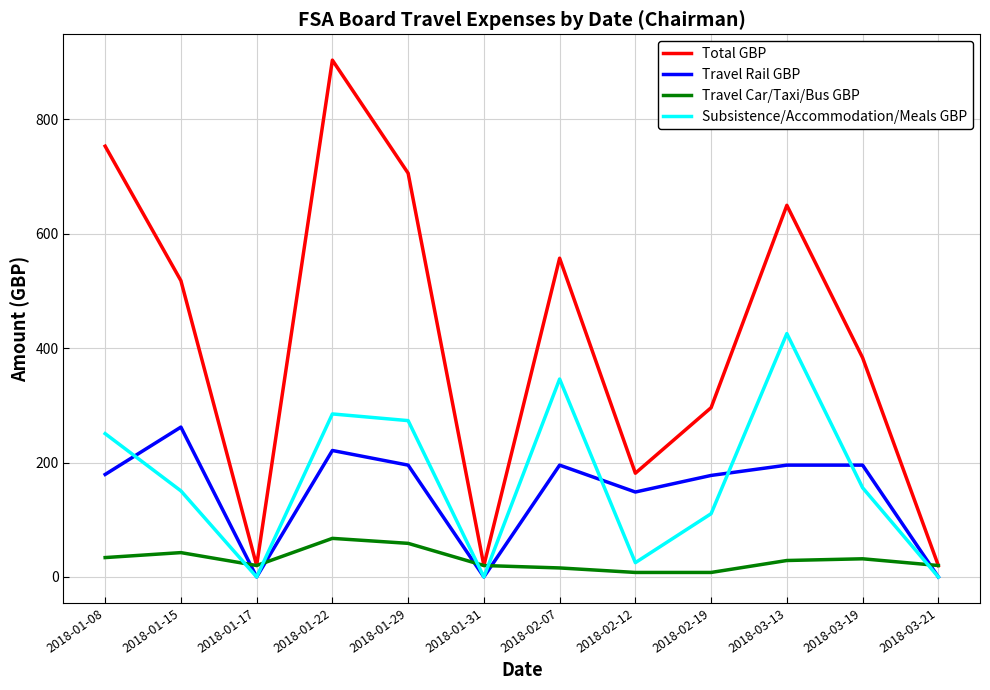

Which series has the largest total across all categories?

Total GBP